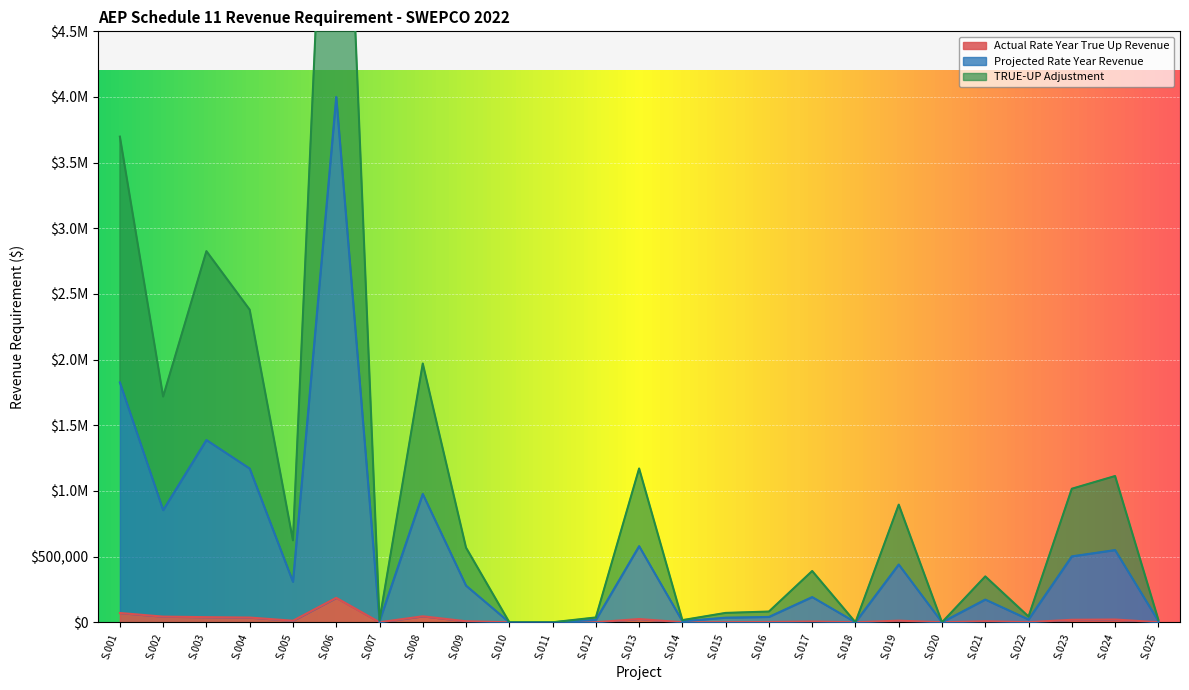

True or false: Actual Rate Year True Up Revenue has more than 0 interior local peaks.

True